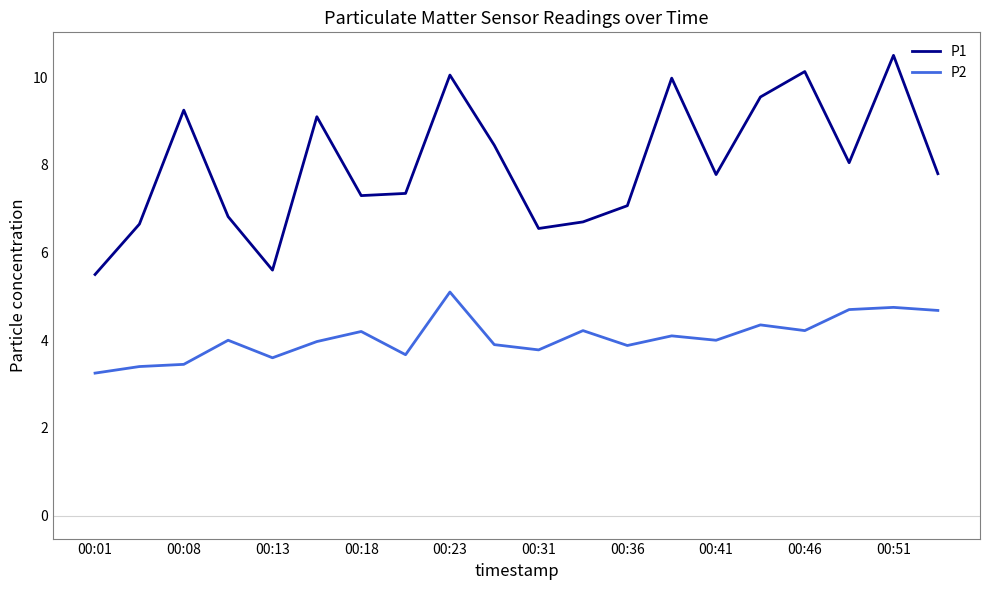

True or false: P2 and P1 intersect in this chart.

False